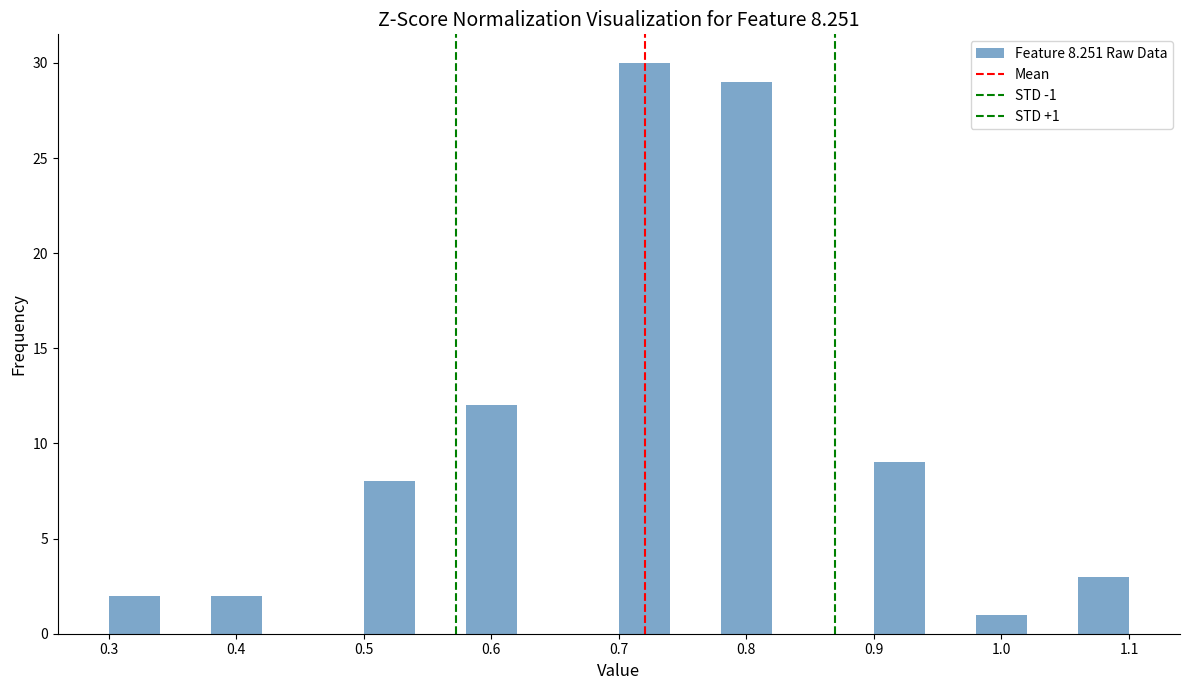

Which range on the x-axis has the tallest bar?

0.70 to 0.74